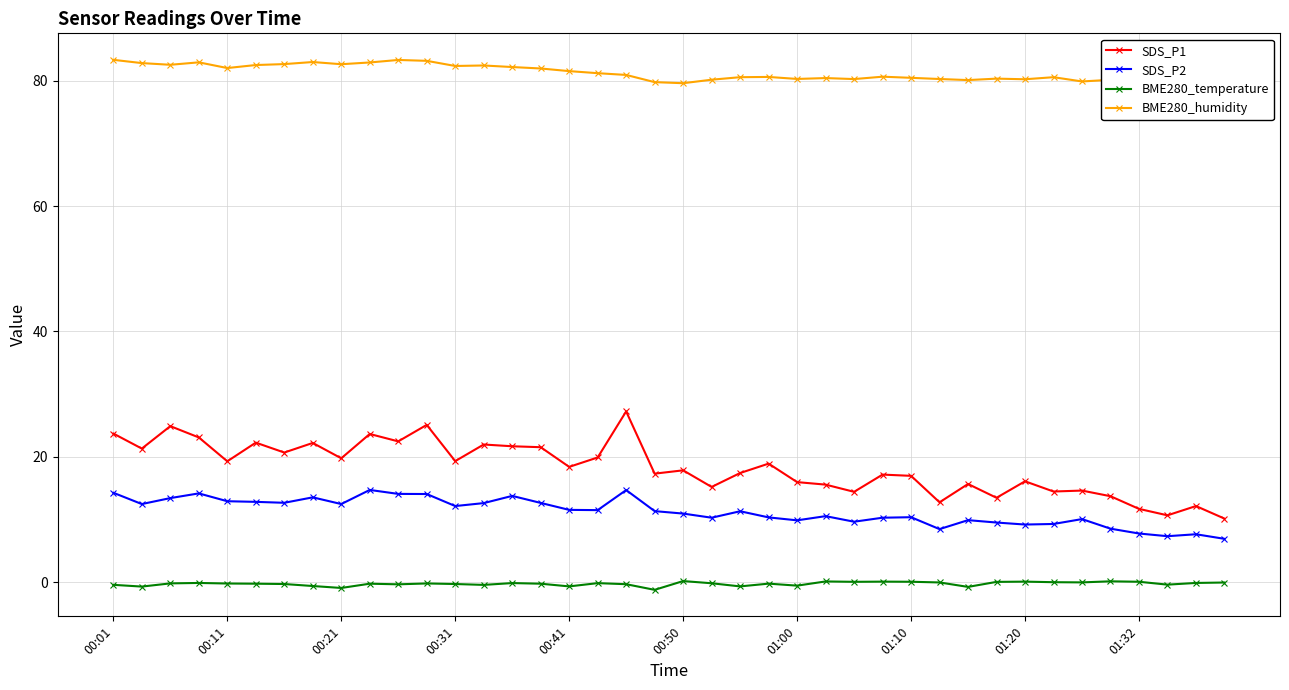

True or false: BME280_temperature has more than 1 interior local peaks.

True